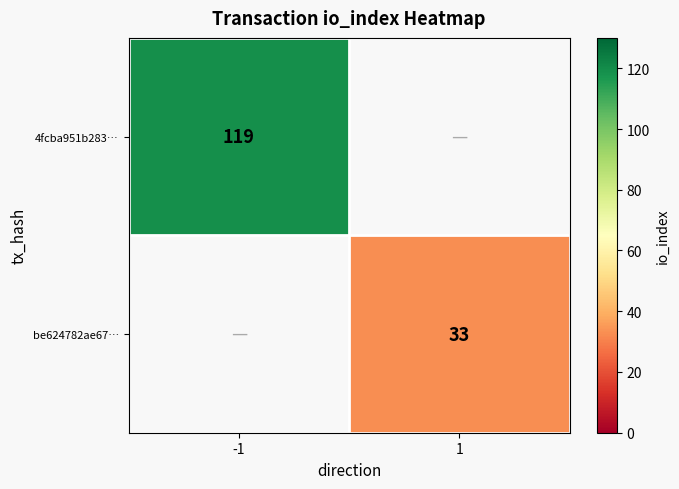

True or false: be624782ae67… has a value of 33 at 1.

True